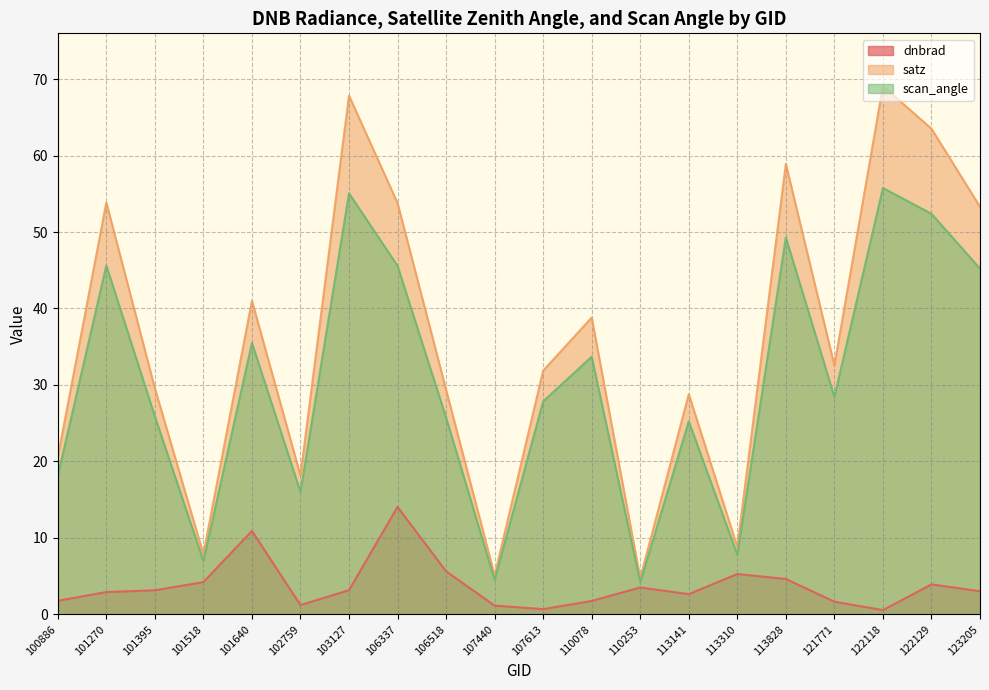

True or false: dnbrad and scan_angle intersect in this chart.

False